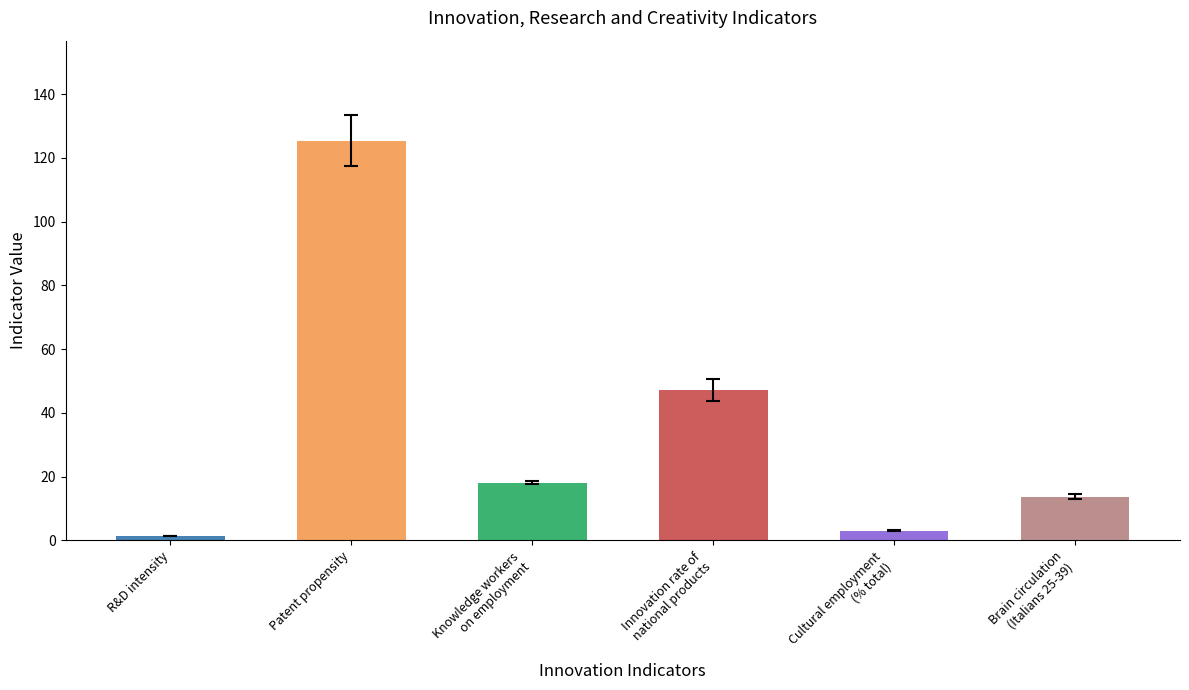

What is the difference between the values at R&D intensity and Cultural employment
(% total)?

1.8